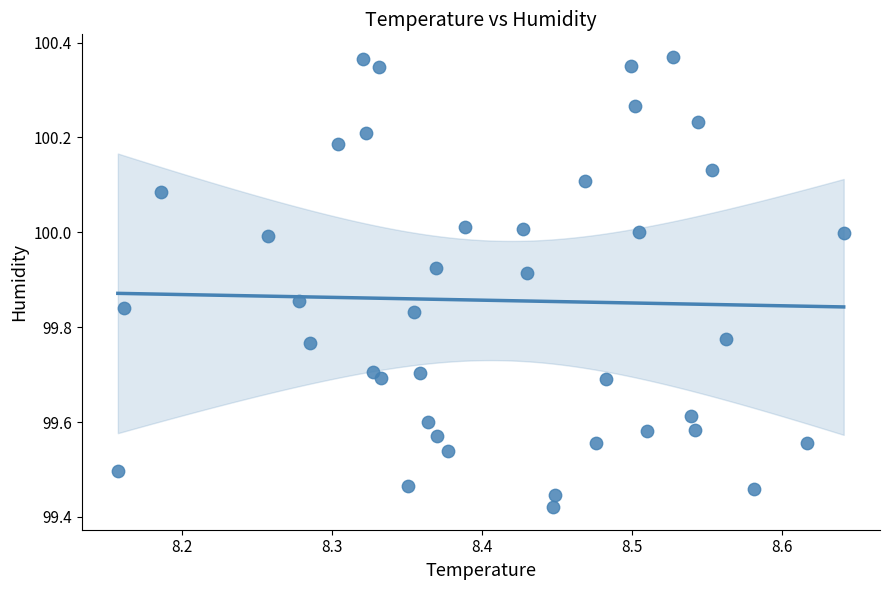

What is the range of Y values (max minus min)?

0.9